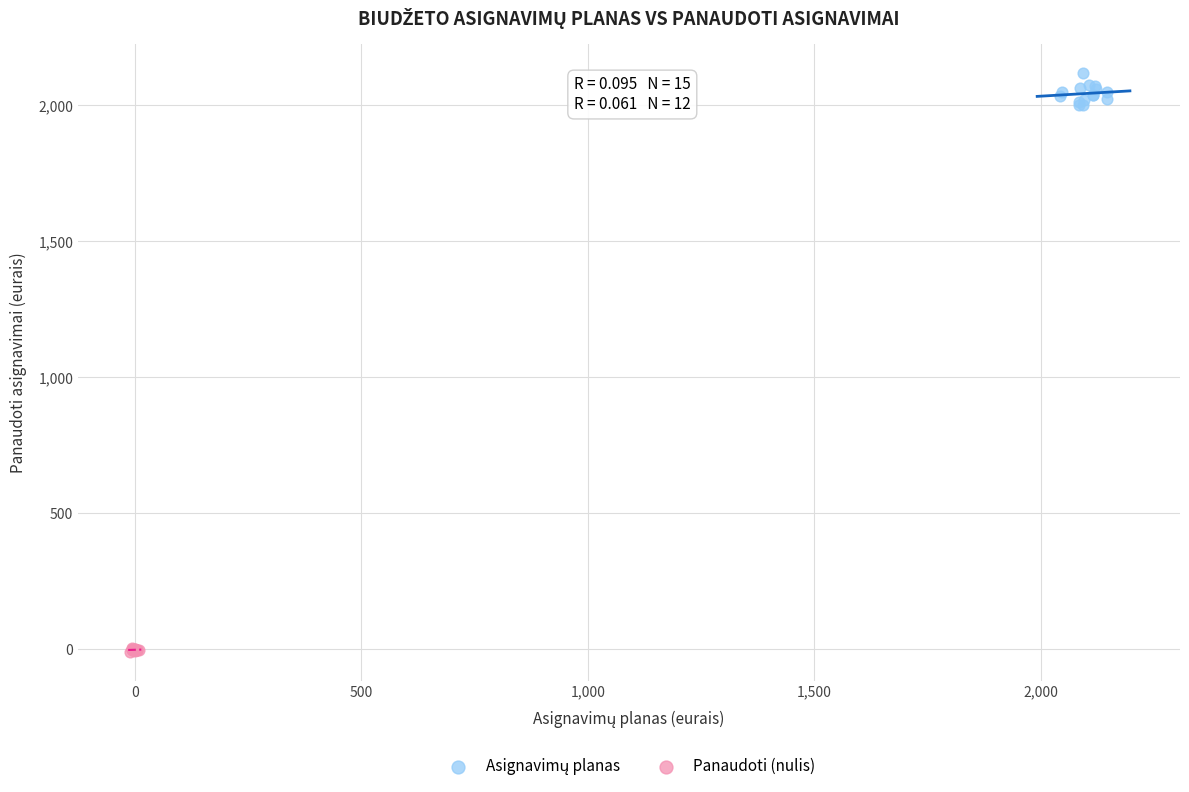

Which series contains the lowest Y value?

Panaudoti (nulis)